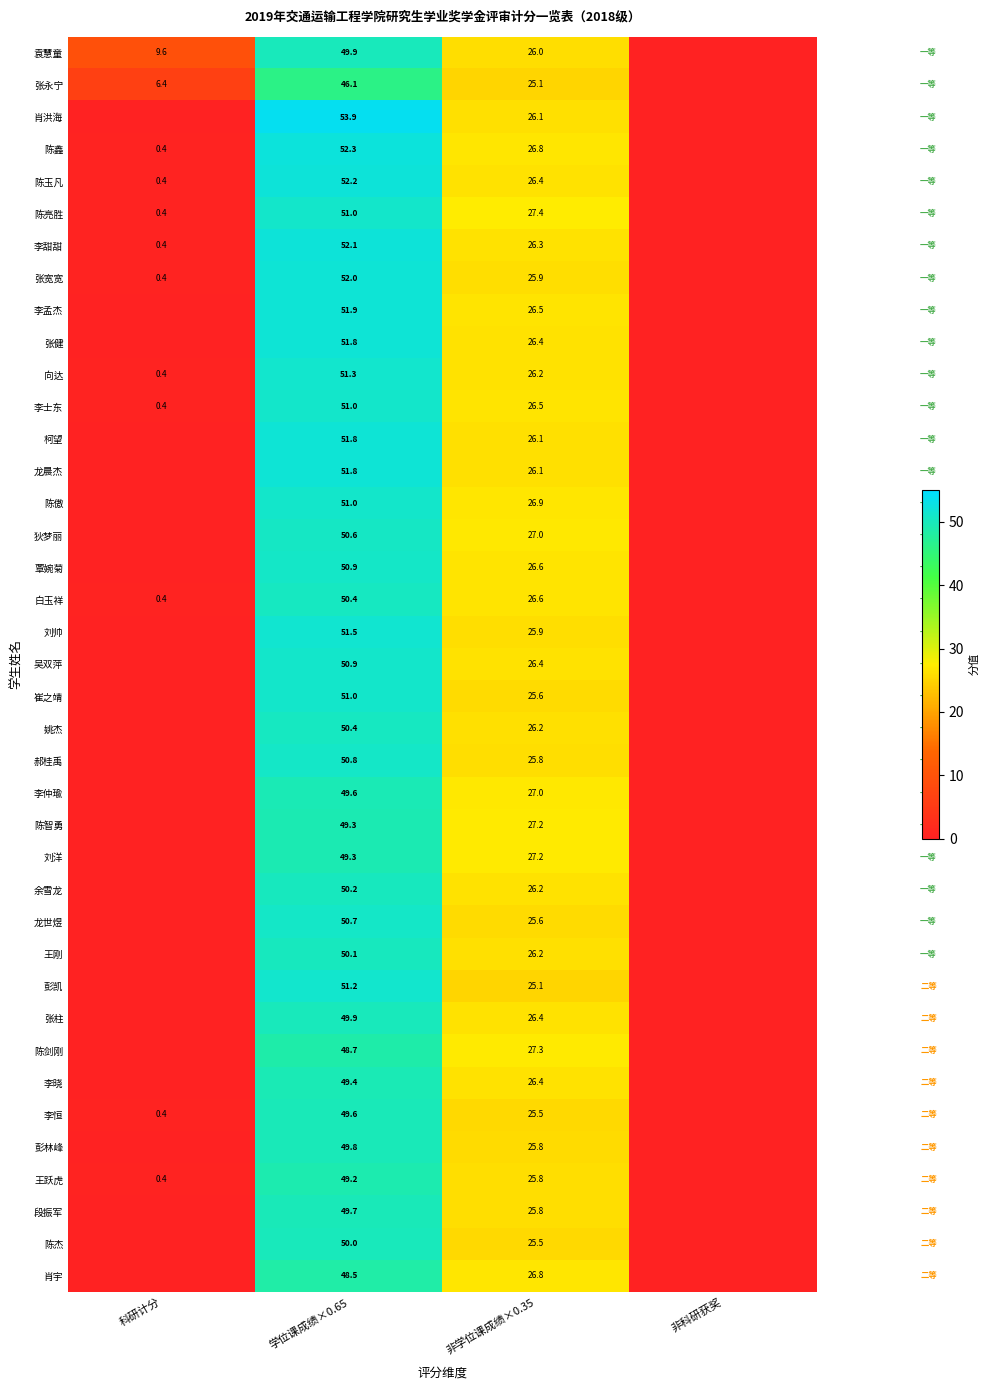

At how many categories does at least one series exceed 11?

2